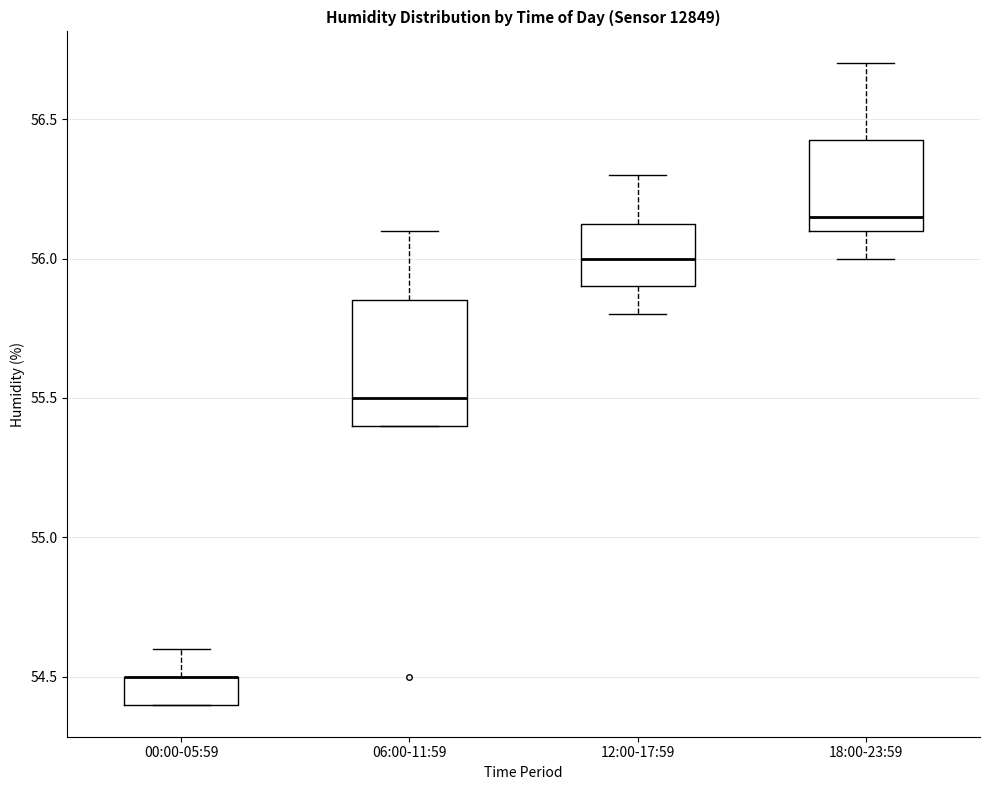

Comparing the boxes themselves (not the whiskers), which one is the tallest?

06:00-11:59